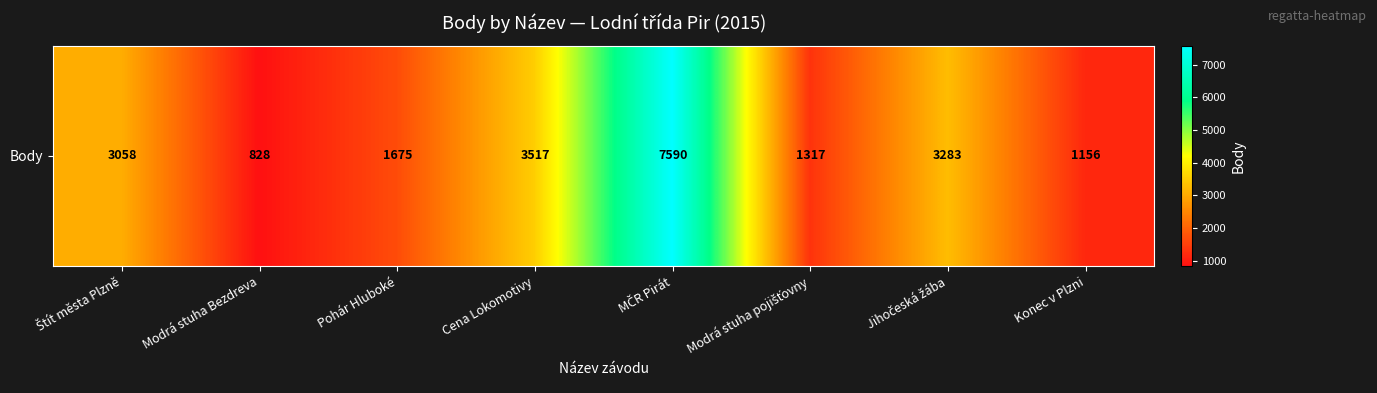

What is the difference between the maximum and minimum values?

6762